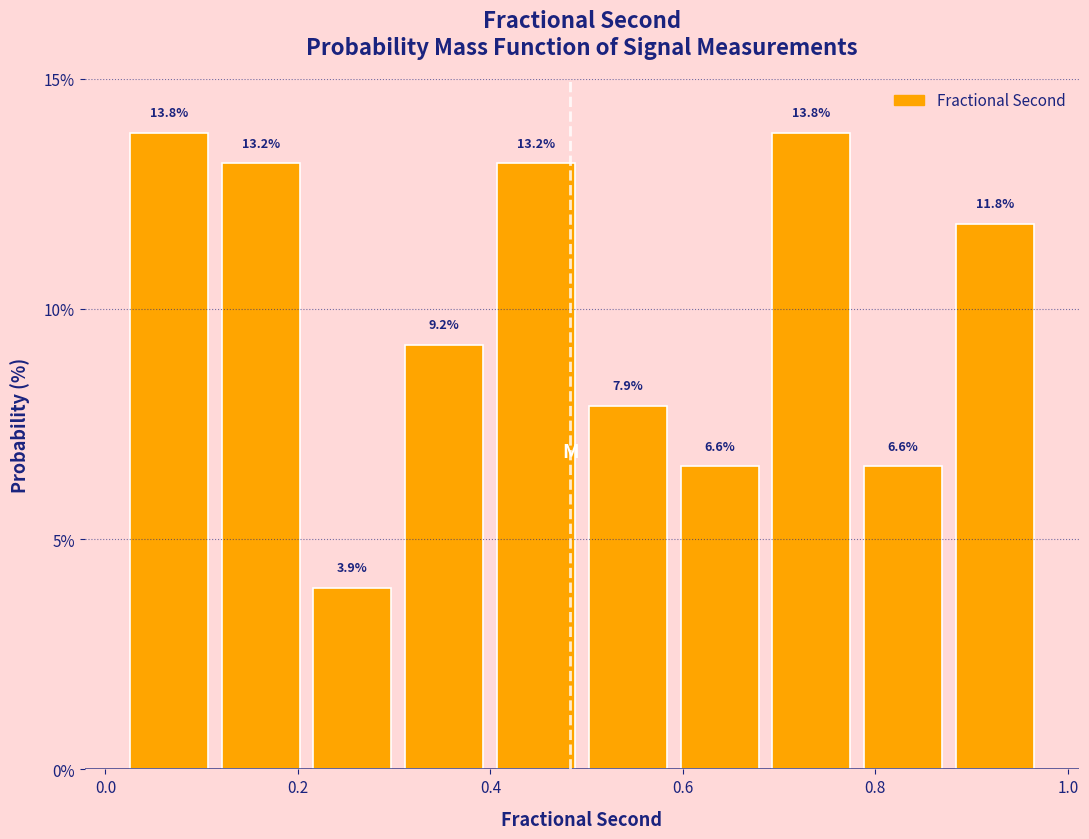

Reading left to right, list every bar in this chart as the range it spans on the x-axis followed by its height. The bar edges are not printed on the chart, so give them approximately, as read against the axis.

0.02 to 0.12: 13.8
0.12 to 0.20: 13.2
0.20 to 0.30: 3.9
0.30 to 0.40: 9.2
0.40 to 0.50: 13.2
0.50 to 0.60: 7.9
0.60 to 0.68: 6.6
0.68 to 0.78: 13.8
0.78 to 0.88: 6.6
0.88 to 0.98: 11.8